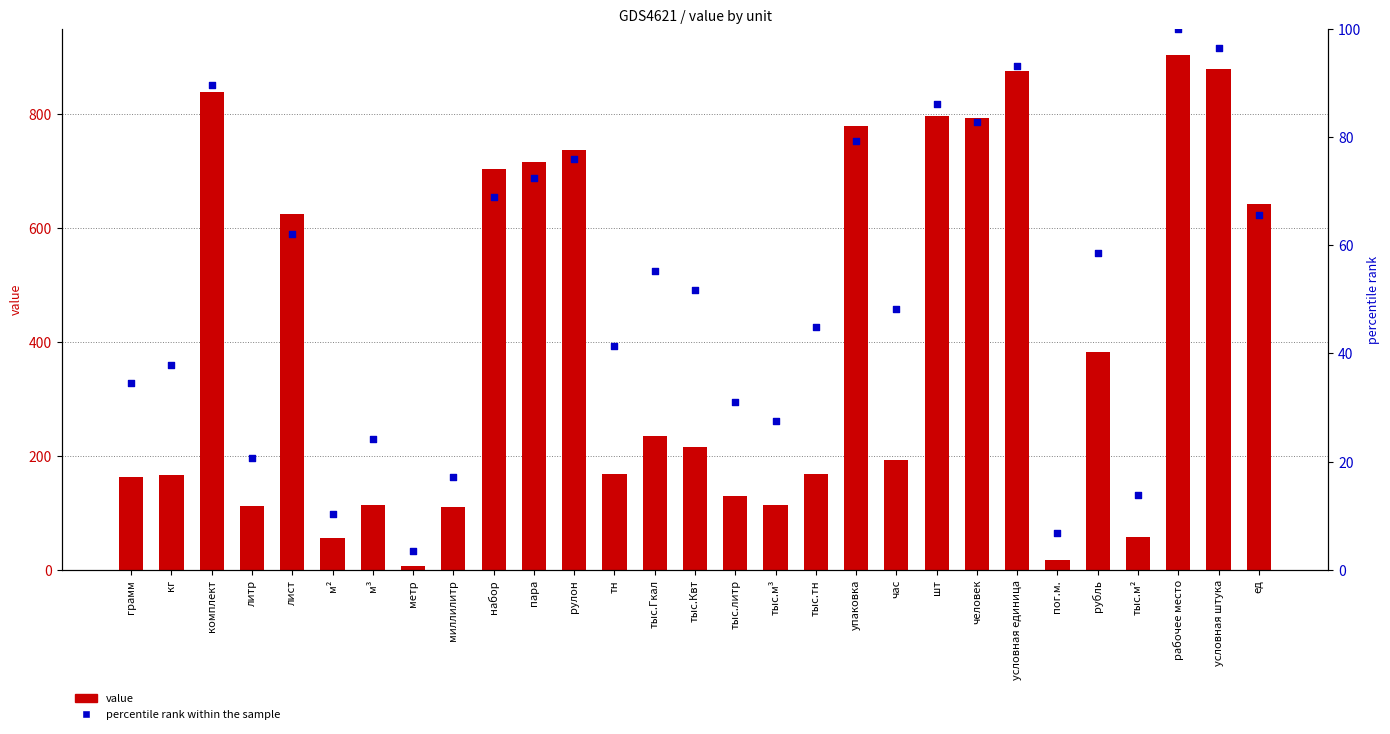

At how many categories does at least one series exceed 571?

12